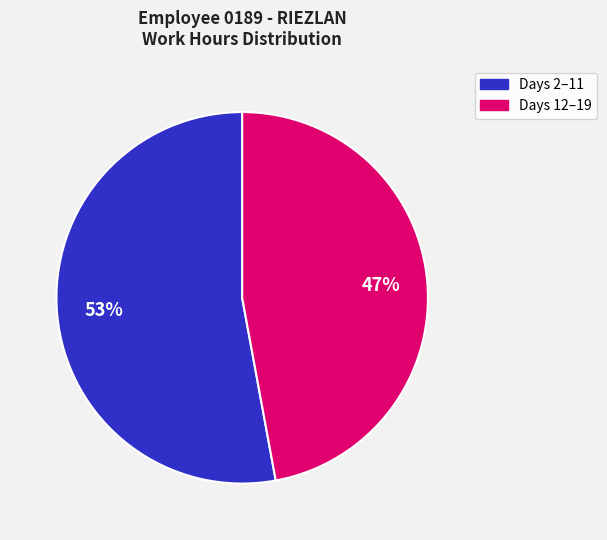

Count the number of slices in the pie.

2